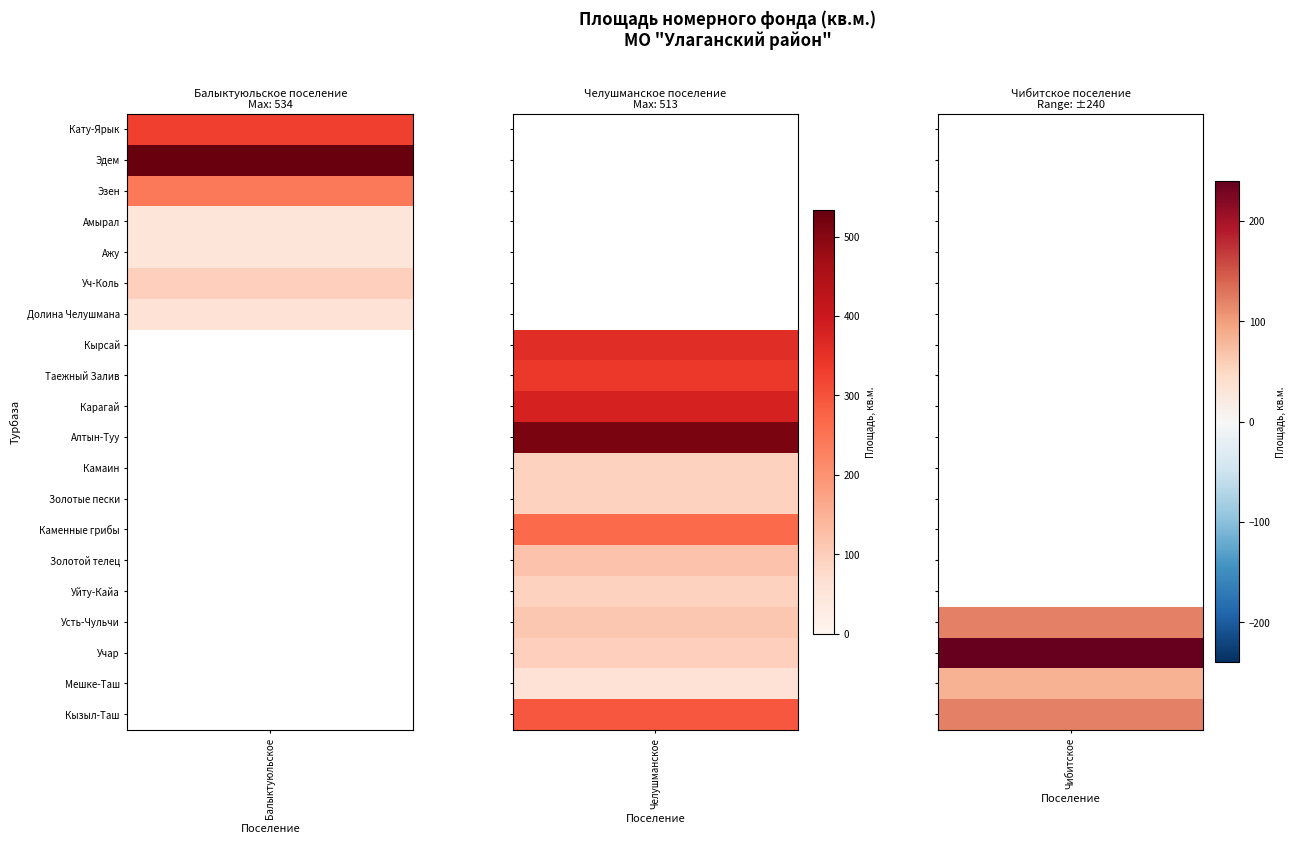

What is the difference between the Балыктуюльское values at Долина Челушмана and Ажу?

12